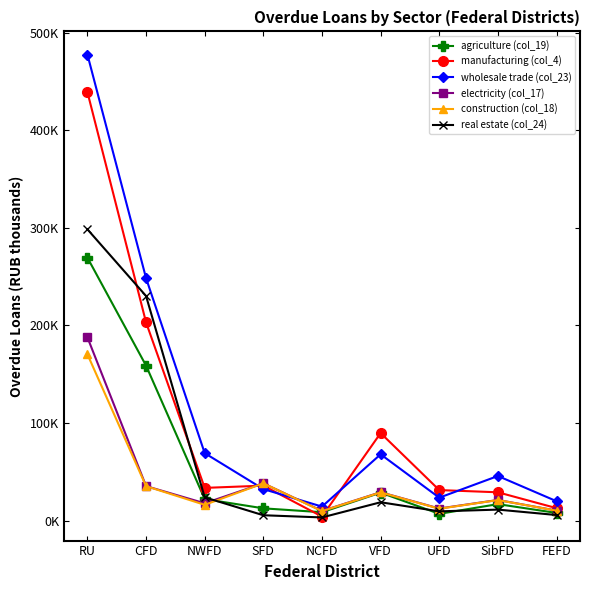

What is the minimum value for wholesale trade (col_23)?

14321